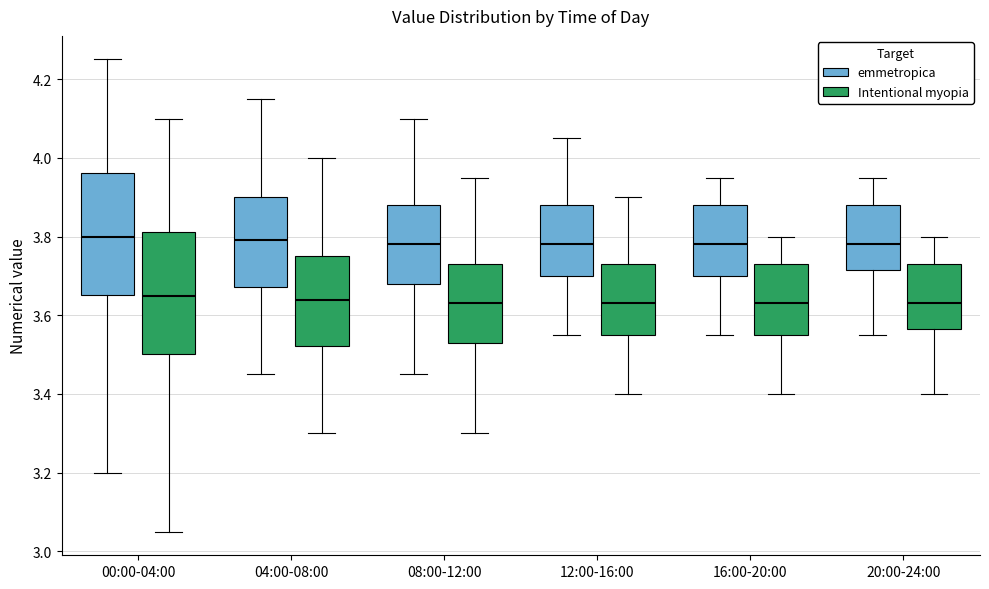

Where does the median line of the box for 16:00-20:00 (emmetropica) sit on the y-axis? The values are not printed on the chart, so give them approximately, as read against the axis.

3.78